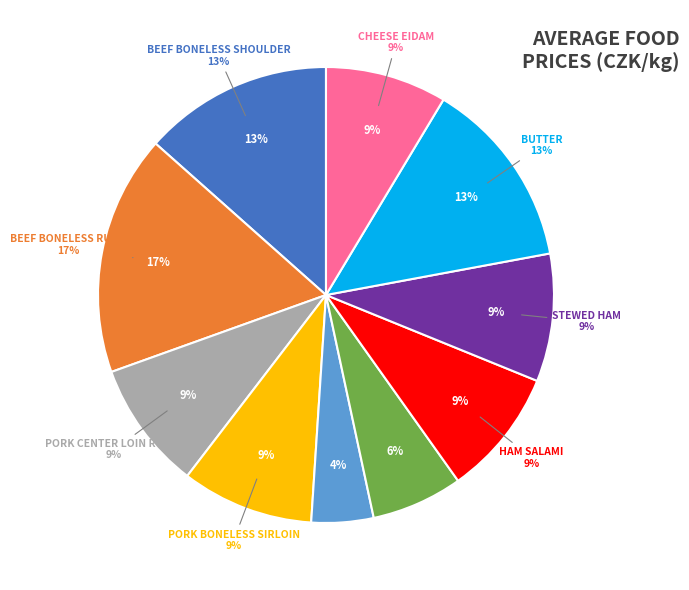

Is the sum of PORK CENTER LOIN ROAST and CHEESE EIDAM greater than half?

No